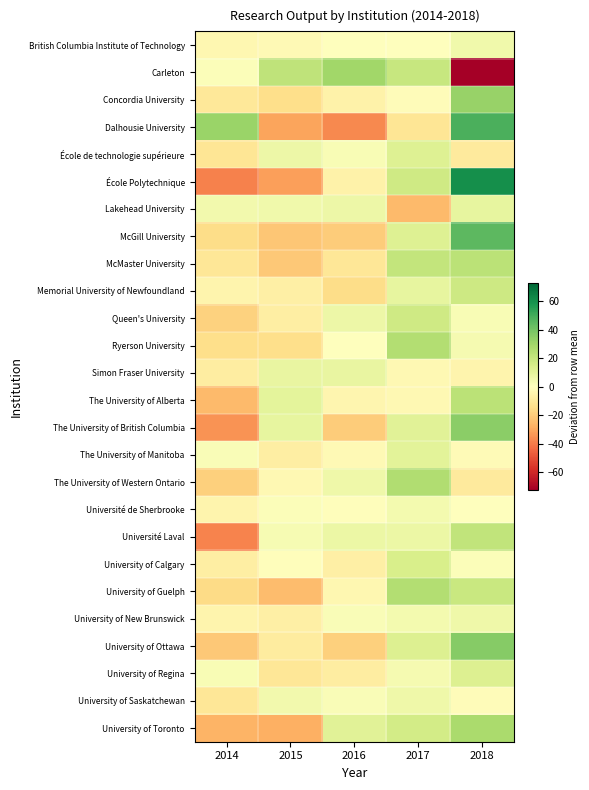

Reading left to right, list all the values displayed in this chart.

British Columbia Institute of Technology: 2014=-3.6	2015=-2.6	2016=0.4	2017=0.4	2018=5.4
Carleton: 2014=1.6	2015=21.6	2016=29.6	2017=19.6	2018=-72.4
Concordia University: 2014=-10.2	2015=-14.2	2016=-6.2	2017=-1.2	2018=31.8
Dalhousie University: 2014=31.2	2015=-30.8	2016=-36.8	2017=-11.8	2018=48.2
École de technologie supérieure: 2014=-11.6	2015=6.4	2016=2.4	2017=12.4	2018=-9.6
École Polytechnique: 2014=-39.0	2015=-32.0	2016=-6.0	2017=17.0	2018=60.0
Lakehead University: 2014=4.6	2015=5.6	2016=6.6	2017=-25.4	2018=8.6
McGill University: 2014=-15.0	2015=-22.0	2016=-20.0	2017=12.0	2018=45.0
McMaster University: 2014=-11.2	2015=-21.2	2016=-11.2	2017=20.8	2018=22.8
Memorial University of Newfoundland: 2014=-5.0	2015=-7.0	2016=-15.0	2017=9.0	2018=18.0
Queen's University: 2014=-18.6	2015=-7.6	2016=6.4	2017=17.4	2018=2.4
Ryerson University: 2014=-14.6	2015=-14.6	2016=0.4	2017=25.4	2018=3.4
Simon Fraser University: 2014=-8.0	2015=8.0	2016=8.0	2017=-3.0	2018=-5.0
The University of Alberta: 2014=-25.2	2015=9.8	2016=-4.2	2017=-3.2	2018=22.8
The University of British Columbia: 2014=-35.0	2015=9.0	2016=-20.0	2017=11.0	2018=35.0
The University of Manitoba: 2014=2.2	2015=-7.8	2016=-2.8	2017=10.2	2018=-1.8
The University of Western Ontario: 2014=-19.2	2015=-3.2	2016=5.8	2017=25.8	2018=-9.2
Université de Sherbrooke: 2014=-4.8	2015=1.2	2016=-0.8	2017=4.2	2018=0.2
Université Laval: 2014=-38.0	2015=3.0	2016=7.0	2017=7.0	2018=21.0
University of Calgary: 2014=-7.8	2015=-0.8	2016=-6.8	2017=14.2	2018=1.2
University of Guelph: 2014=-15.8	2015=-24.8	2016=-3.8	2017=25.2	2018=19.2
University of New Brunswick: 2014=-5.0	2015=-7.0	2016=2.0	2017=4.0	2018=6.0
University of Ottawa: 2014=-21.0	2015=-9.0	2016=-19.0	2017=13.0	2018=36.0
University of Regina: 2014=2.8	2015=-11.2	2016=-8.2	2017=3.8	2018=12.8
University of Saskatchewan: 2014=-11.2	2015=4.8	2016=1.8	2017=5.8	2018=-1.2
University of Toronto: 2014=-26.8	2015=-27.8	2016=11.2	2017=16.2	2018=27.2